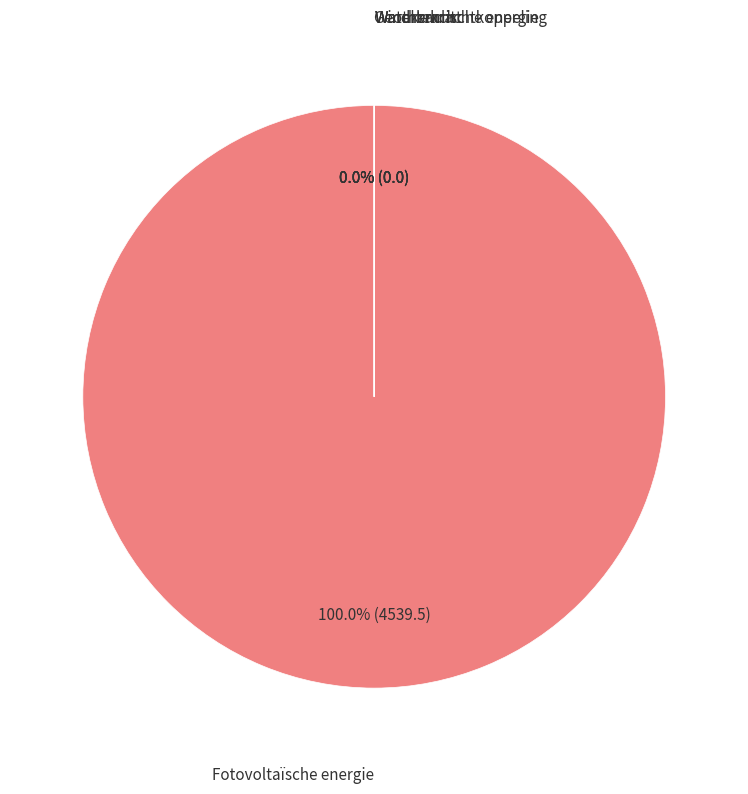

Which slice represents more than half of the pie?

Fotovoltaïsche energie